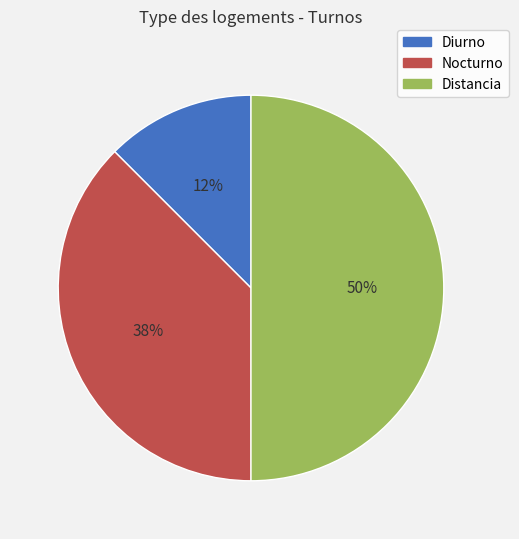

Which category has the smallest portion of the pie?

Diurno